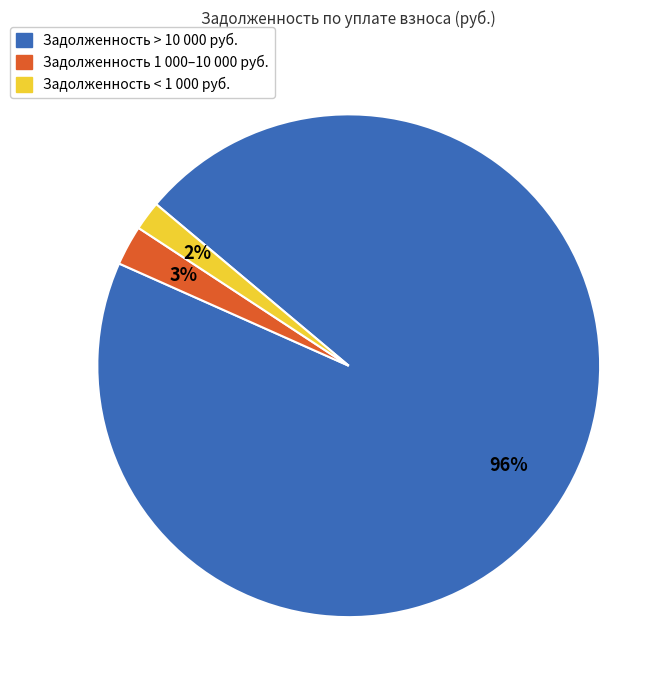

How many slices are in this pie chart?

3